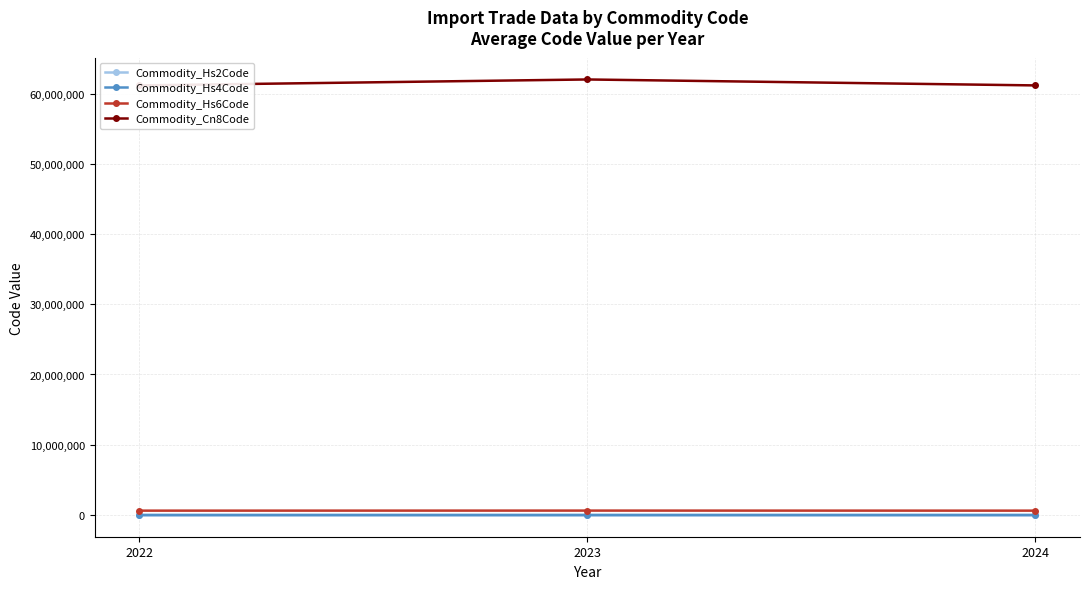

How many lines are shown in the chart?

4